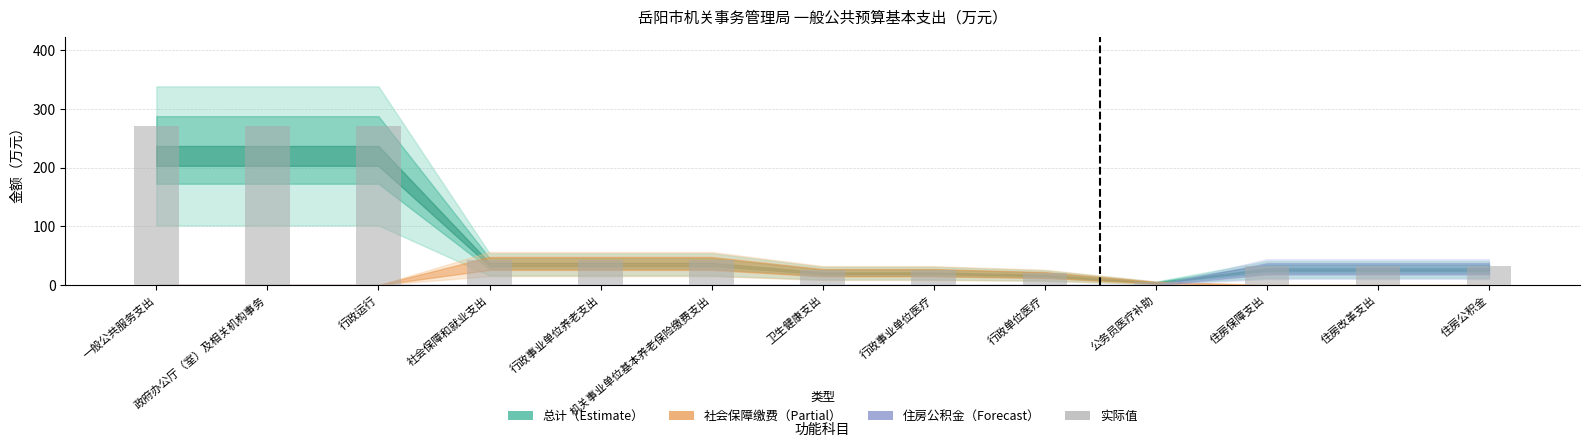

Which has a higher value, 公务员医疗补助 or 行政单位医疗?

行政单位医疗